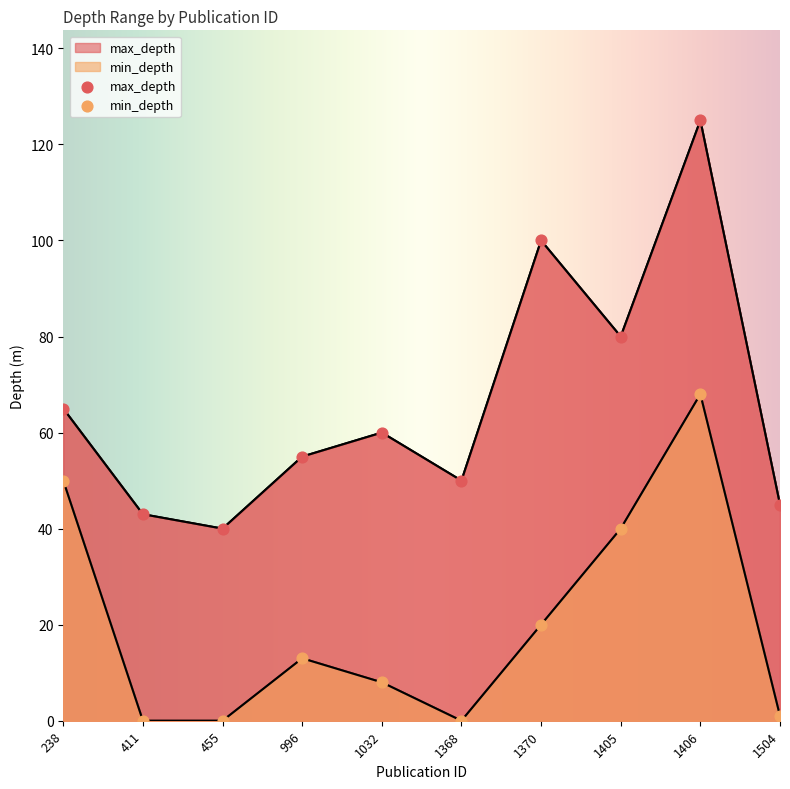

At which category is the sum across all series the highest?

1406